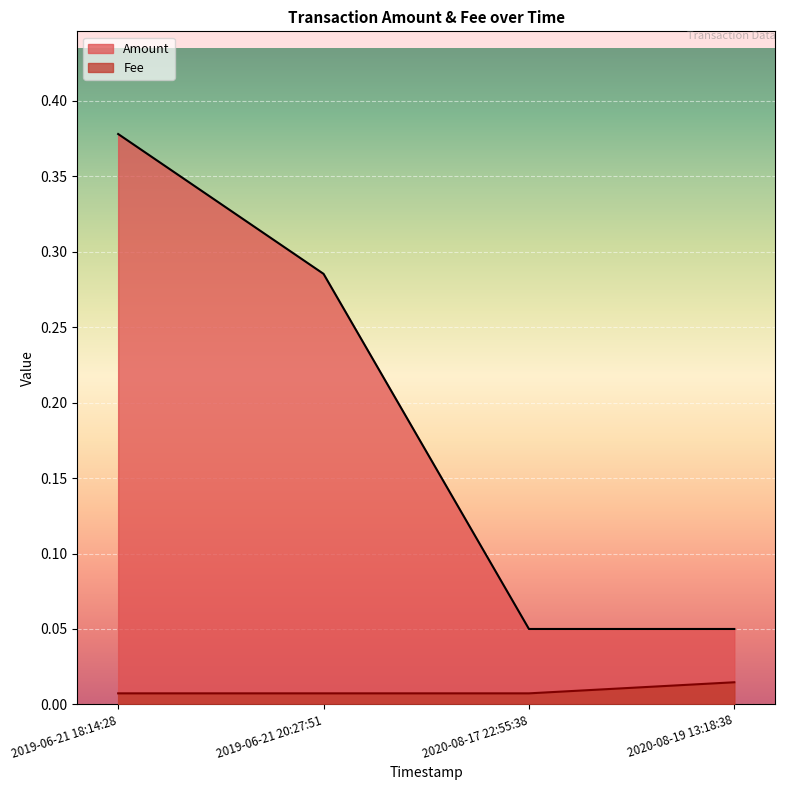

Which has a higher value, 2020-08-17 22:55:38 or 2019-06-21 18:14:28?

2019-06-21 18:14:28